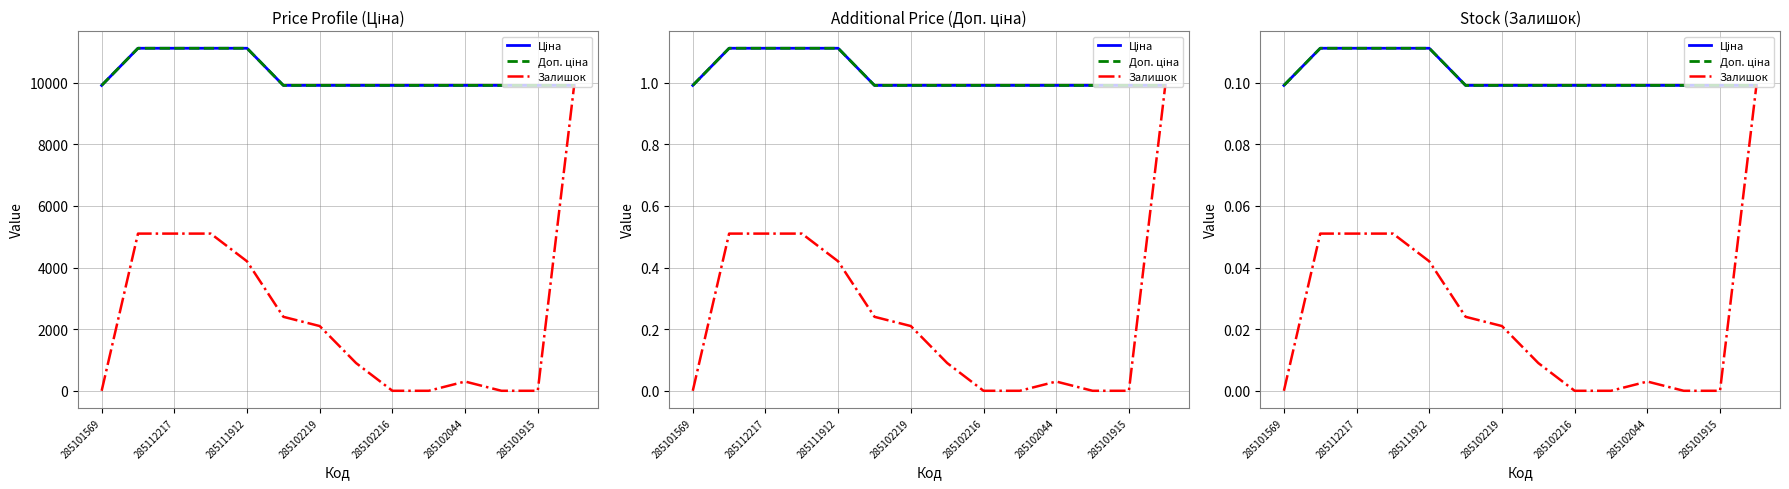

At 285101915, list the series in order from smallest to largest.

Залишок, Ціна, Доп. ціна